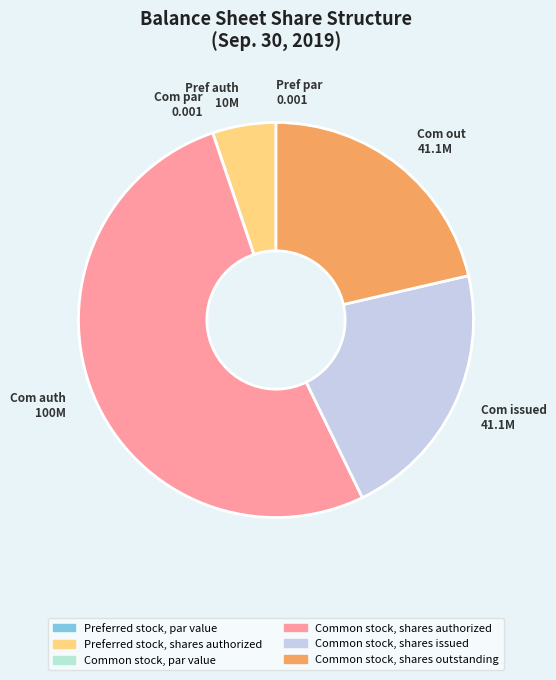

Does Common stock, shares authorized account for over 50% of the chart?

Yes